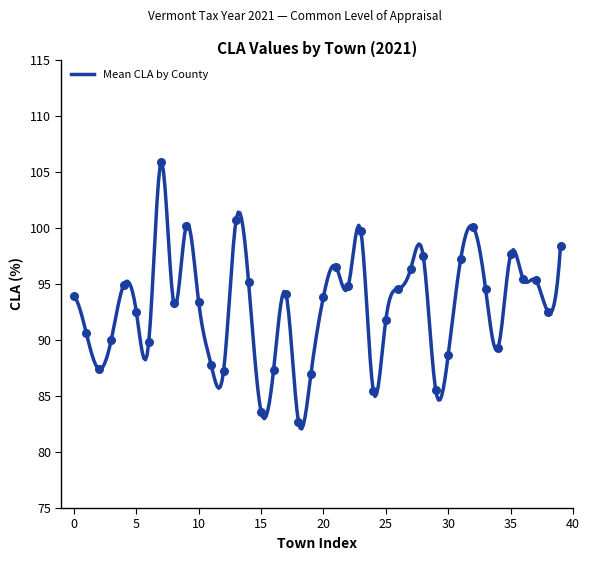

What is the lowest value of the Mean CLA by County series?

82.1